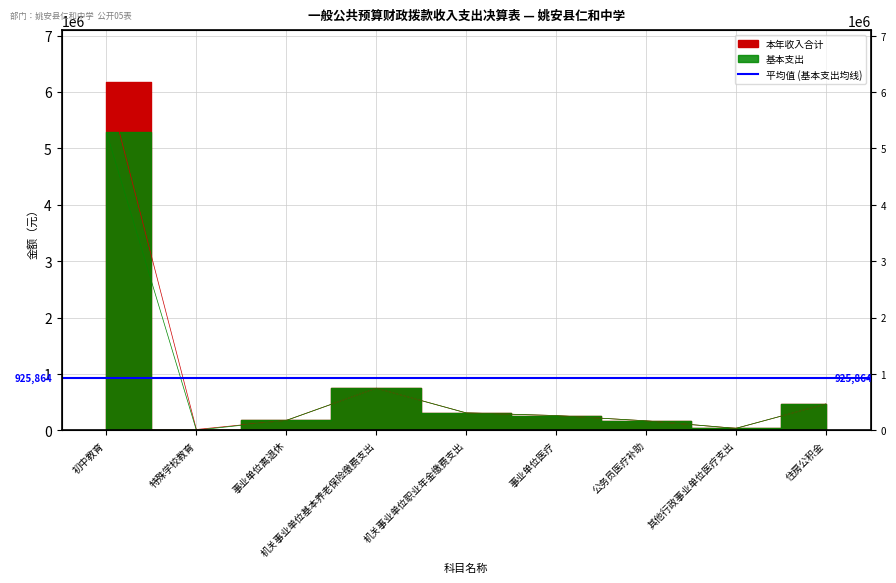

Count the number of data series in this chart.

2